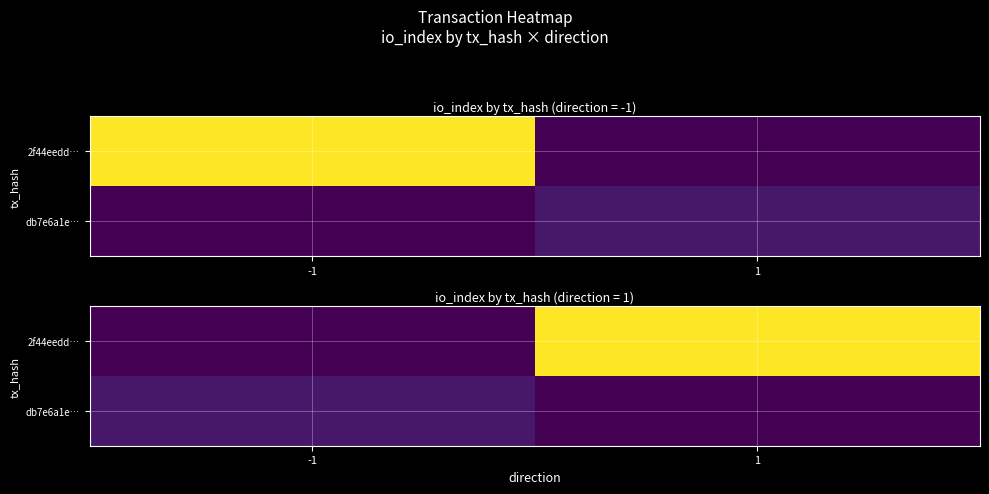

What is the total value across all series at 1?

303